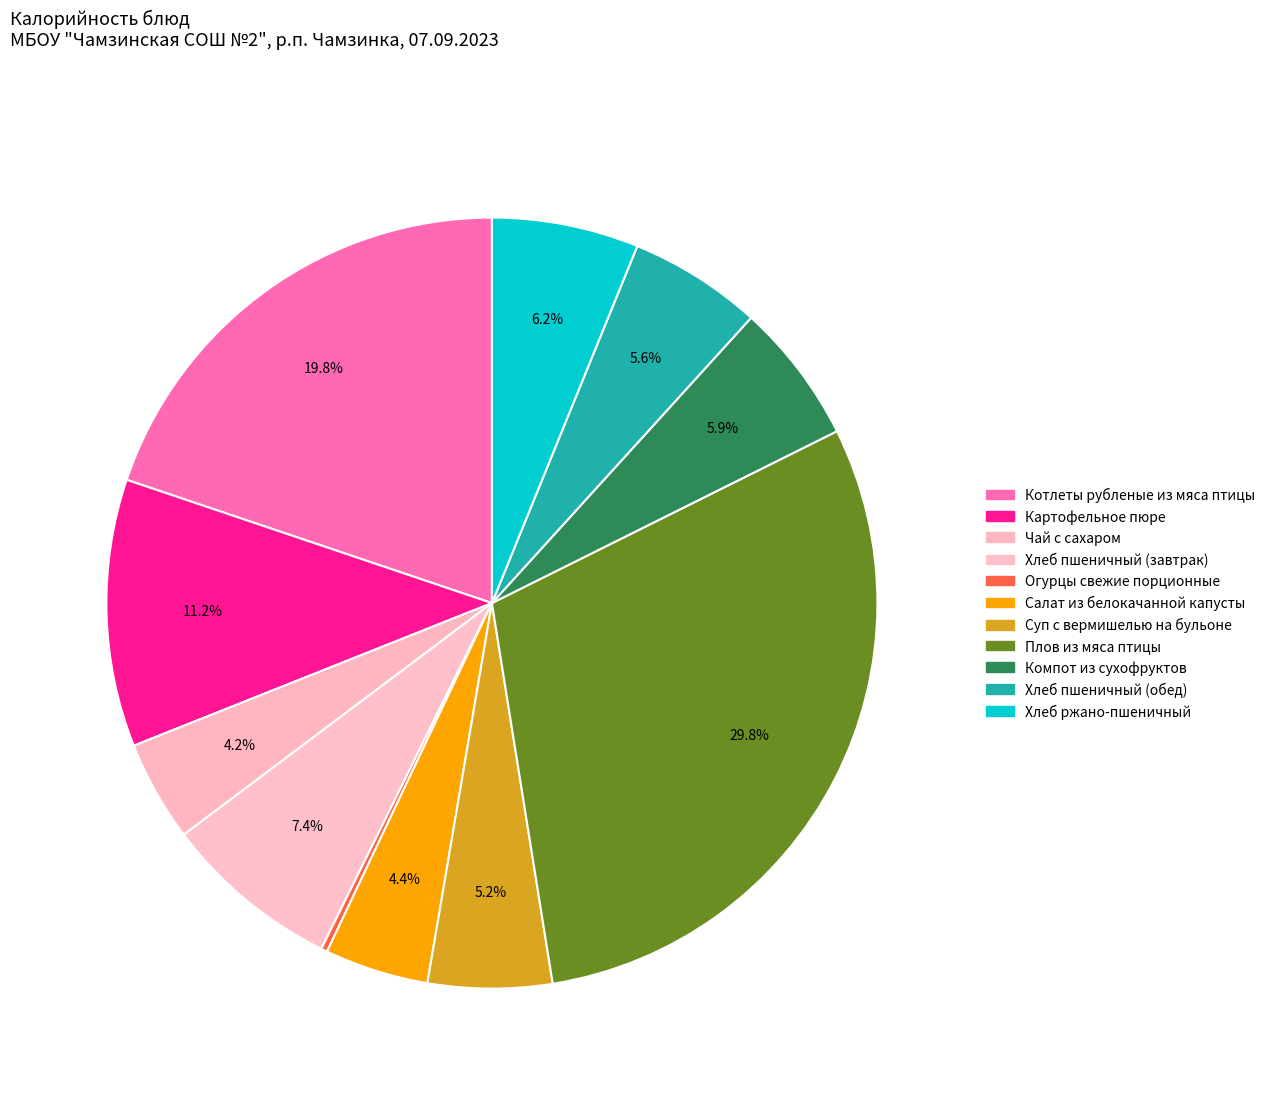

The Хлеб ржано-пшеничный slice represents 6% of the pie. True or false?

True